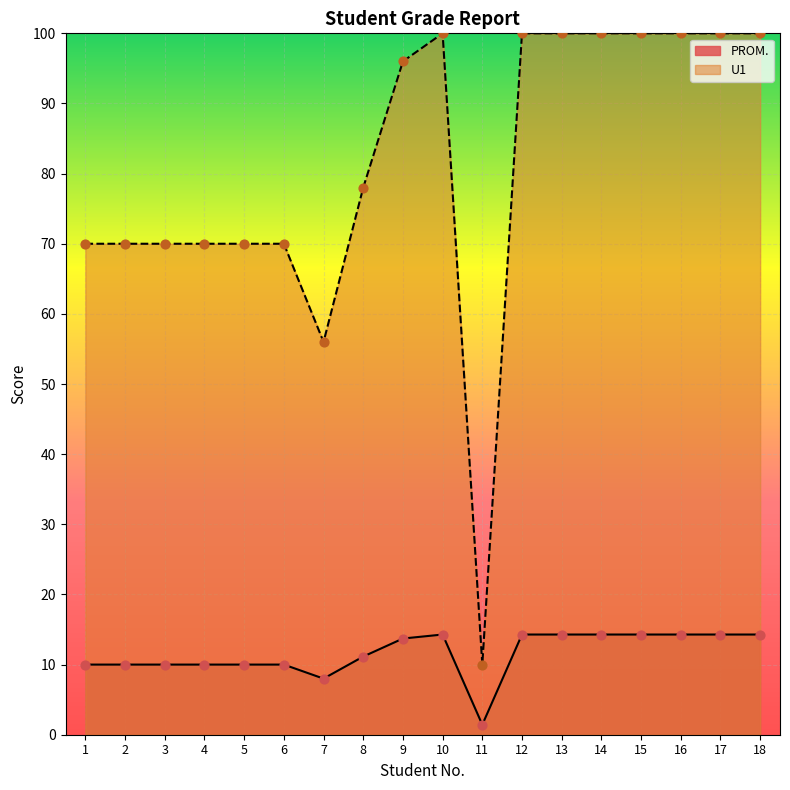

Is the value of PROM. at 5 greater than the value of U1 at 2?

No